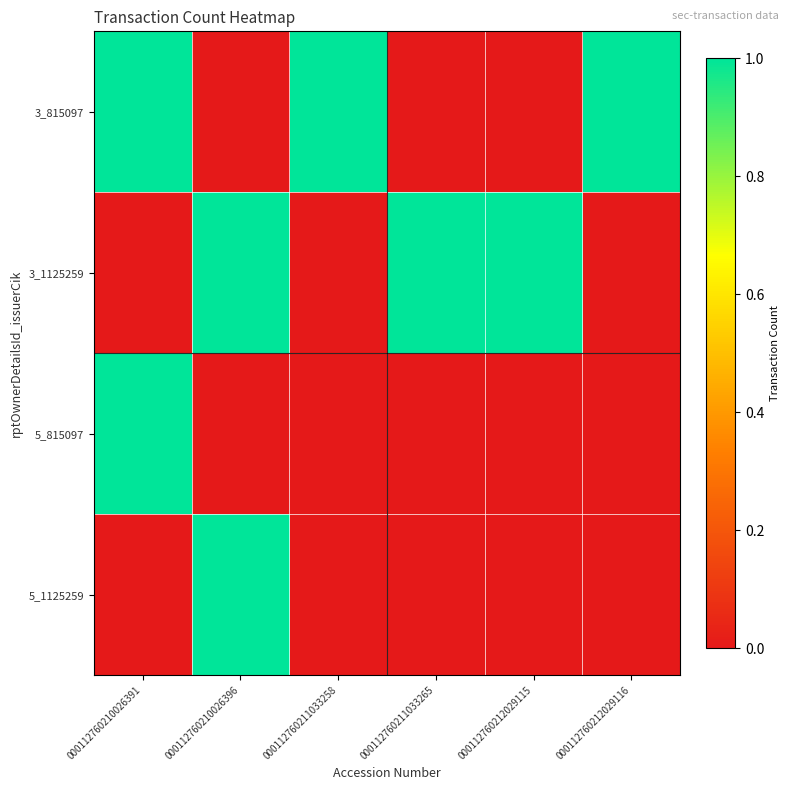

Between 000112760210026391 and 000112760210026396, which is larger?

000112760210026391